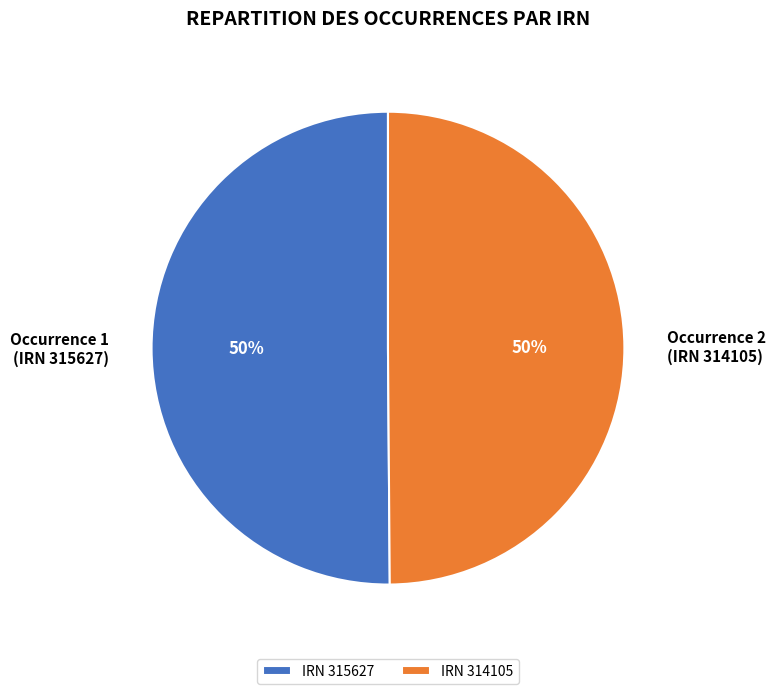

Do Occurrence 1 (IRN 315627) and Occurrence 2 (IRN 314105) together represent more than half of the pie?

Yes